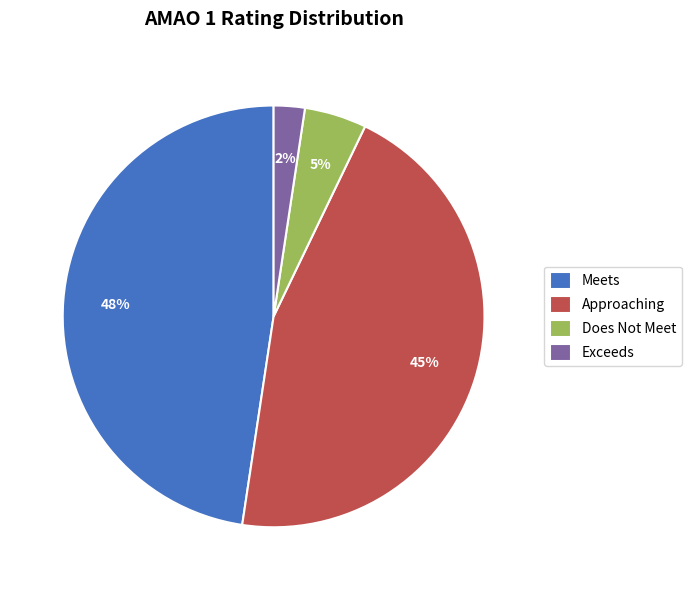

Combined, do Does Not Meet and Meets account for over 50%?

Yes